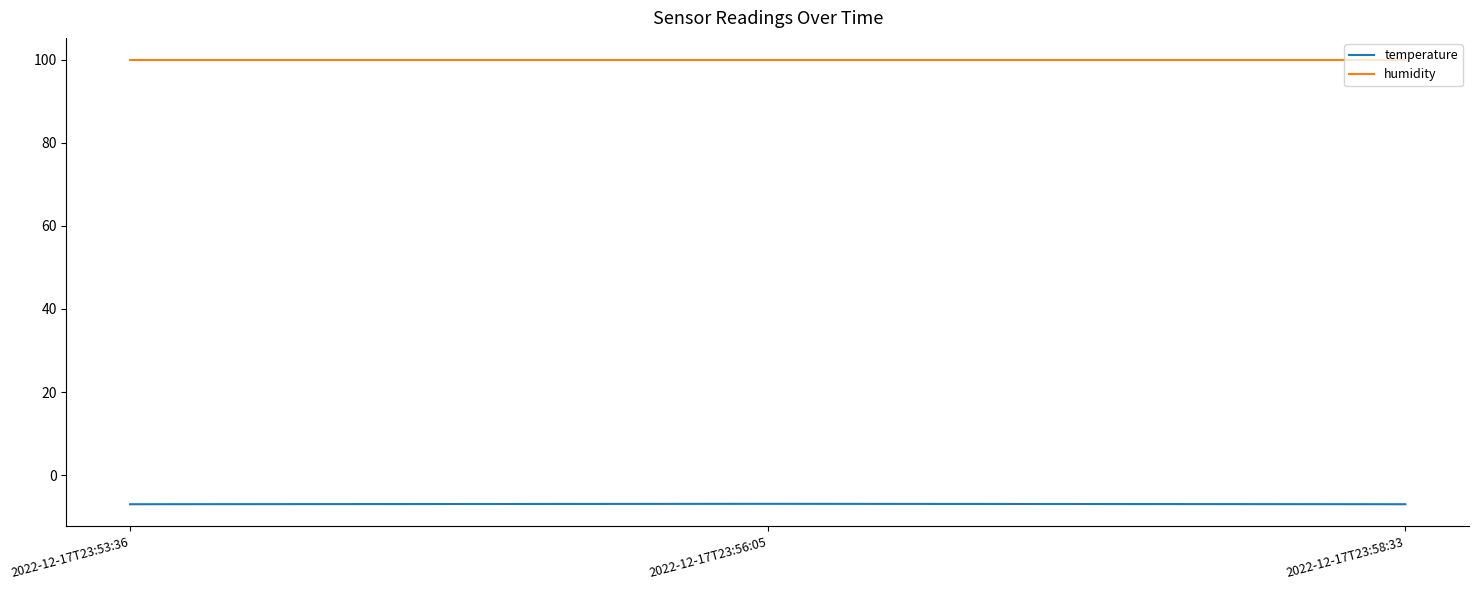

At how many categories does at least one series exceed 92?

3